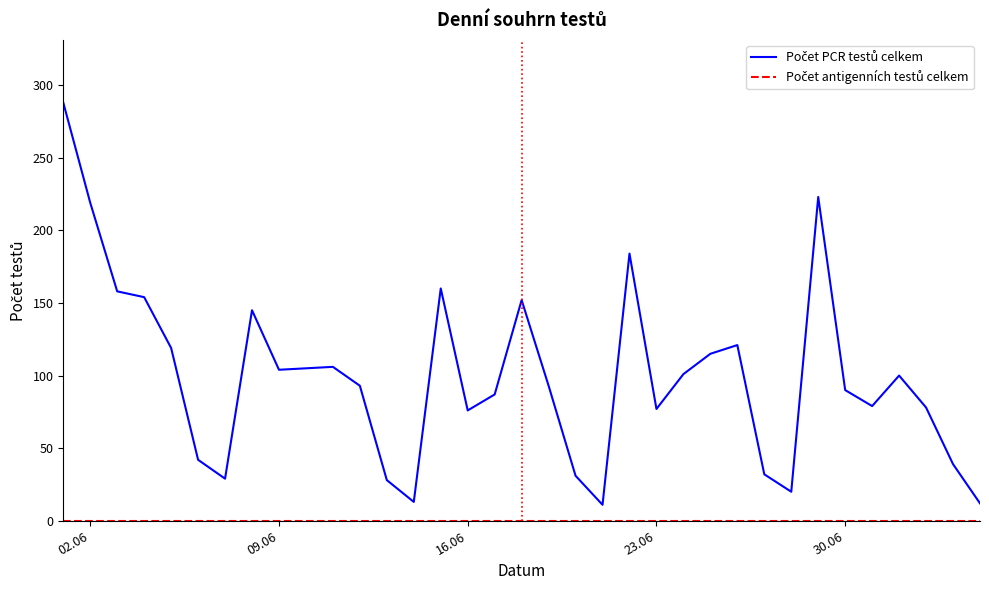

What is the maximum value shown in the chart?

288